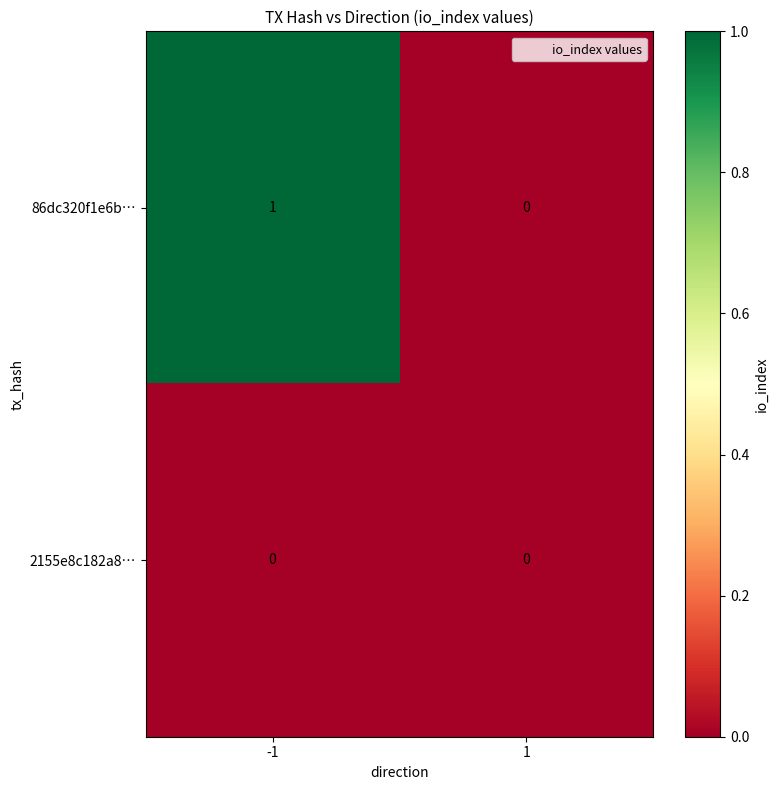

Rank the series at -1 from lowest to highest value.

2155e8c182a8…, 86dc320f1e6b…